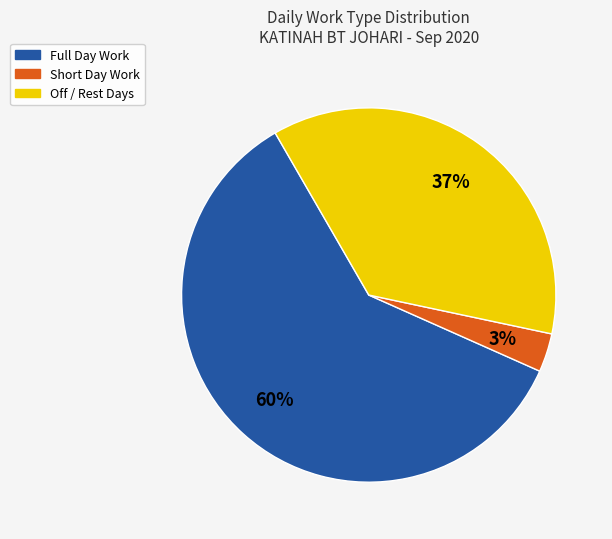

To the nearest percent, what is the difference between the largest and smallest slice percentages?

57%